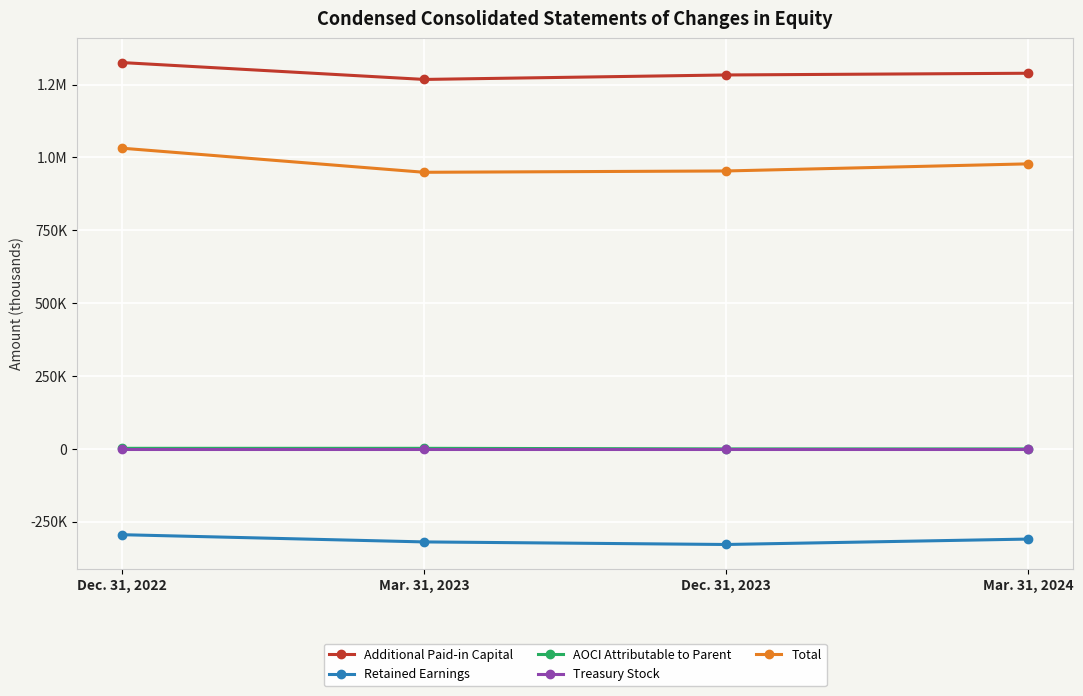

What is the sum of all Treasury Stock values?

-1024